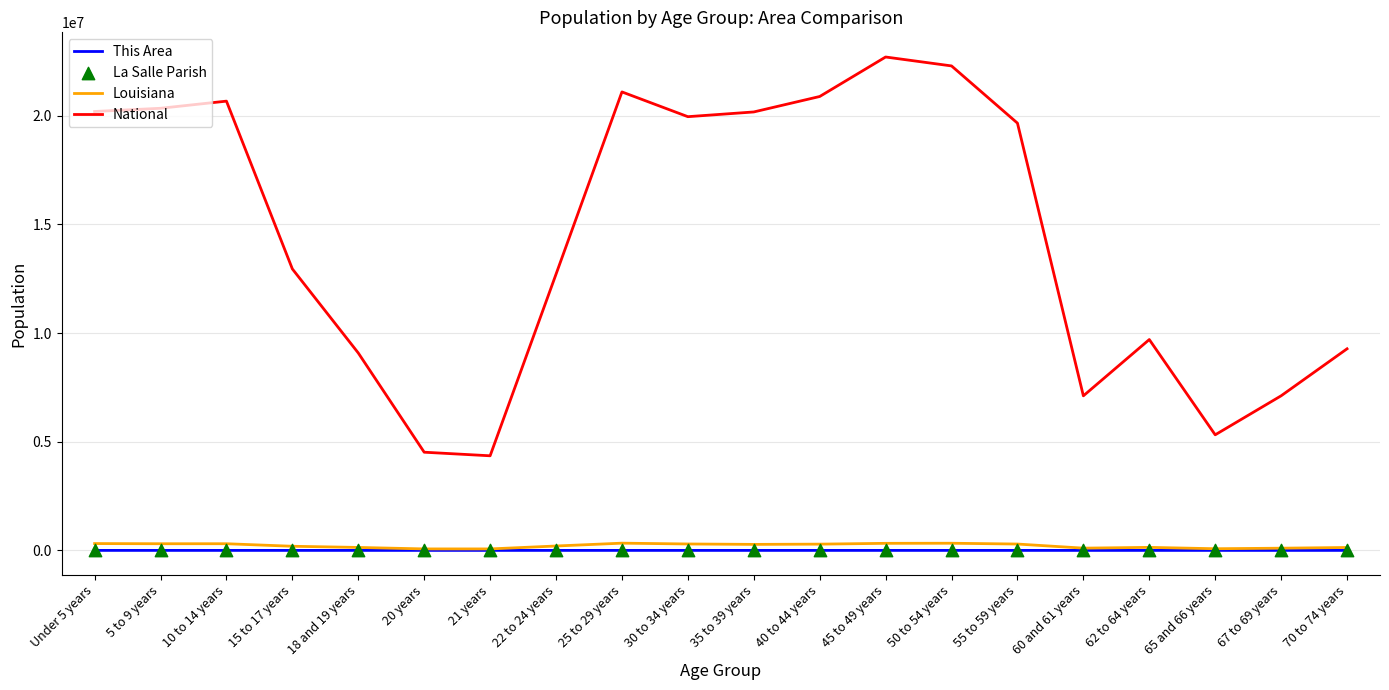

At how many categories does at least one series exceed 14562432?

10